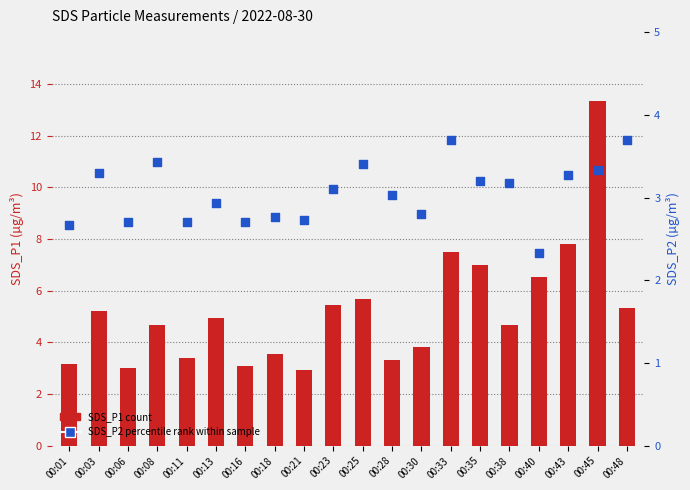

Which series has the largest Y range (max minus min)?

SDS_P1